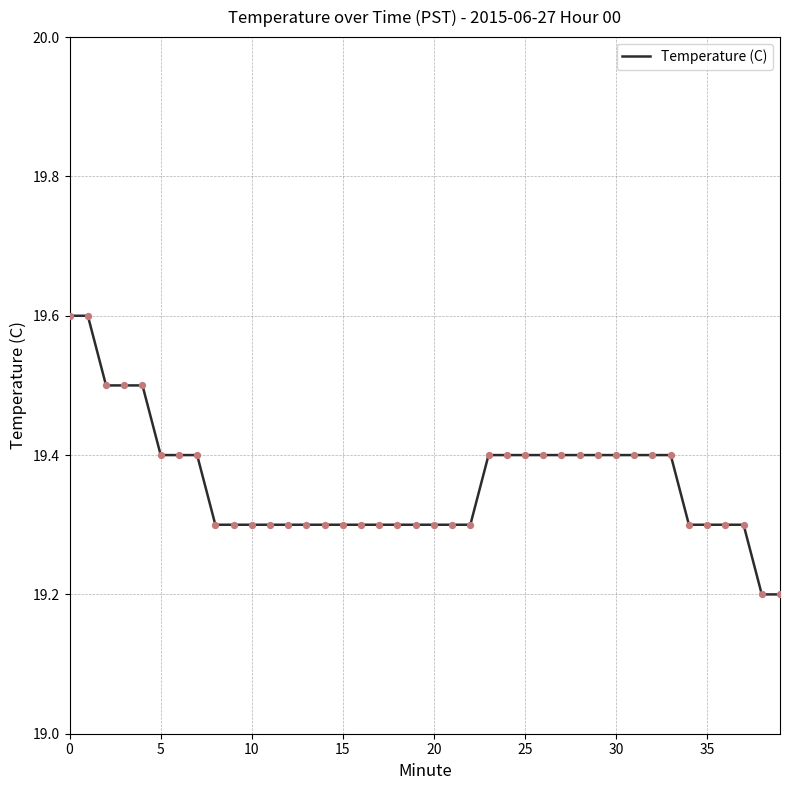

What is the difference between the maximum and minimum values?

0.4